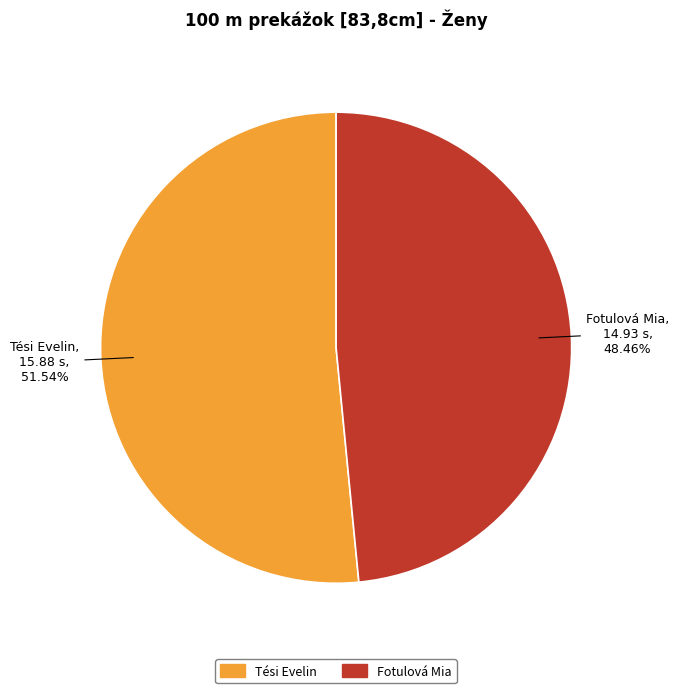

What percentage is the Fotulová Mia slice, to the nearest percent?

48%